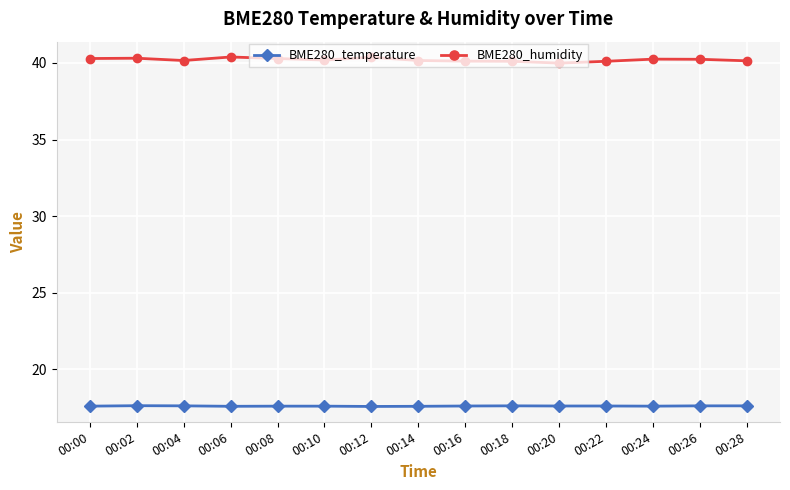

Which series has the largest total across all categories?

BME280_humidity